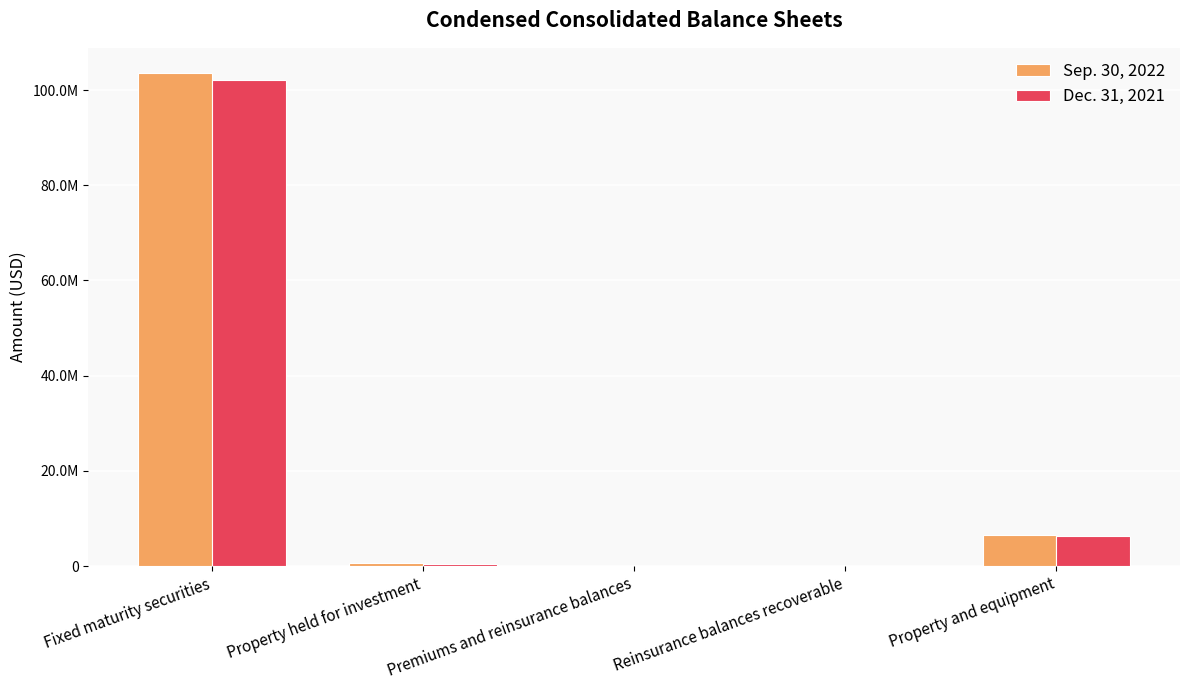

Are the bars grouped side by side (vs. stacked)?

Yes